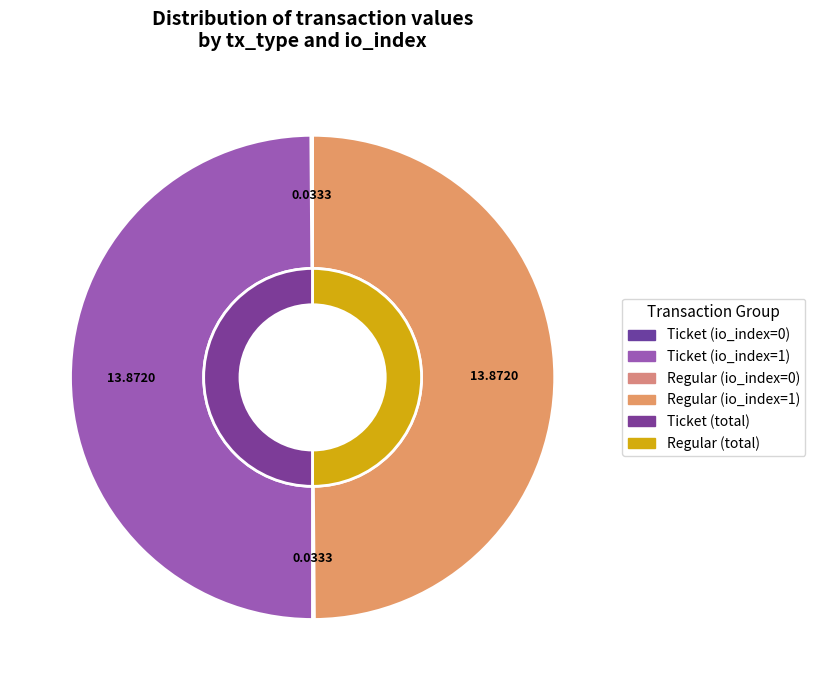

Does any single category account for the majority?

No